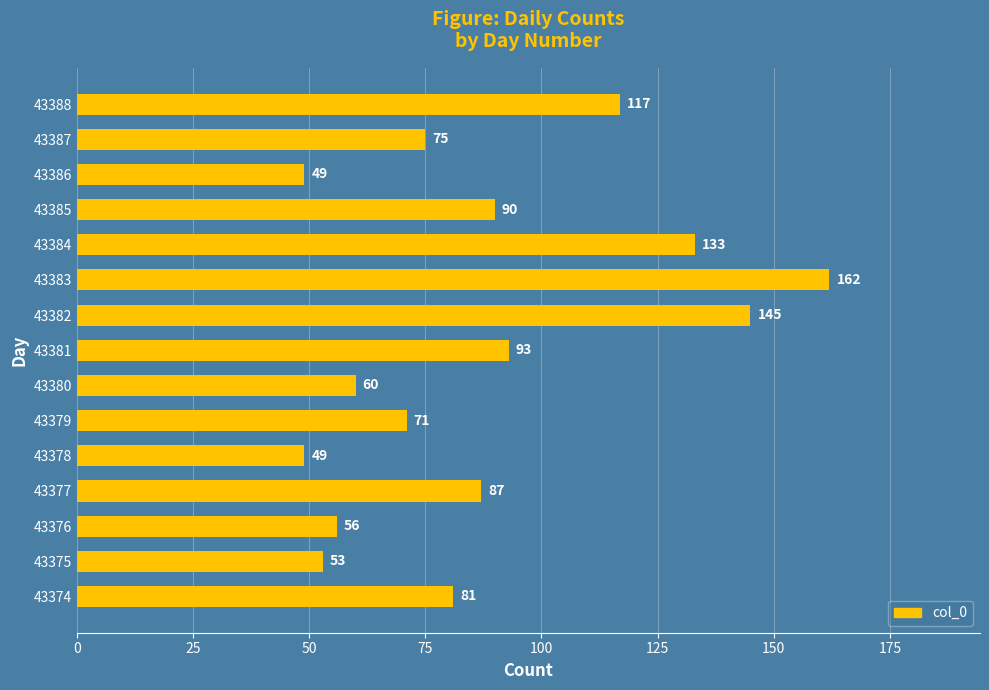

True or false: the data shows 133 at 43384.

True